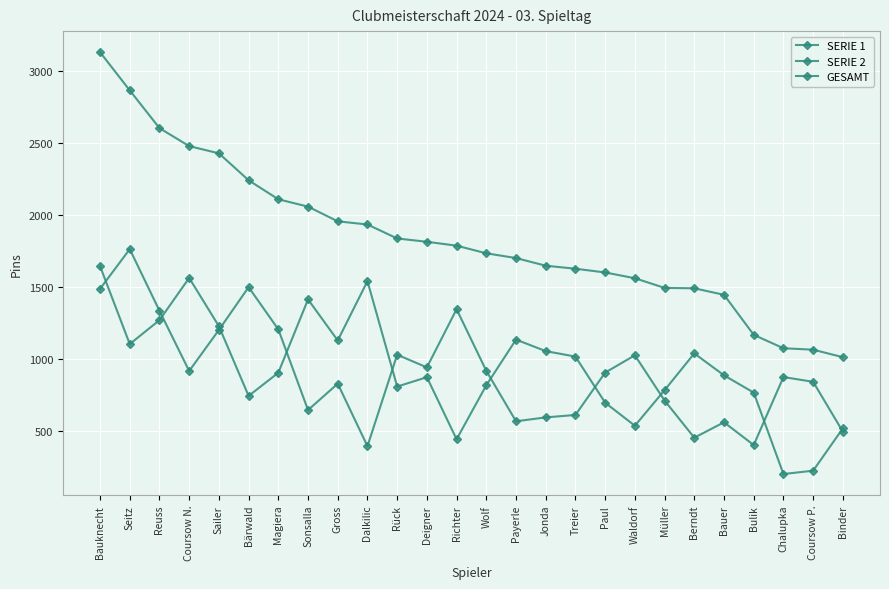

True or false: SERIE 1 and GESAMT intersect in this chart.

False